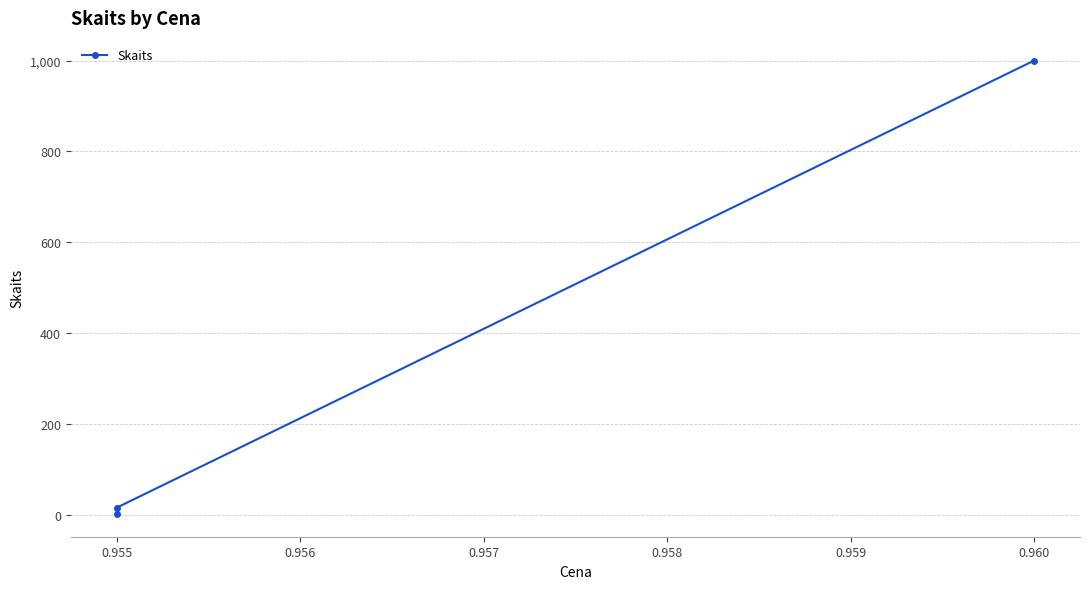

What is the maximum value shown in the chart?

1000